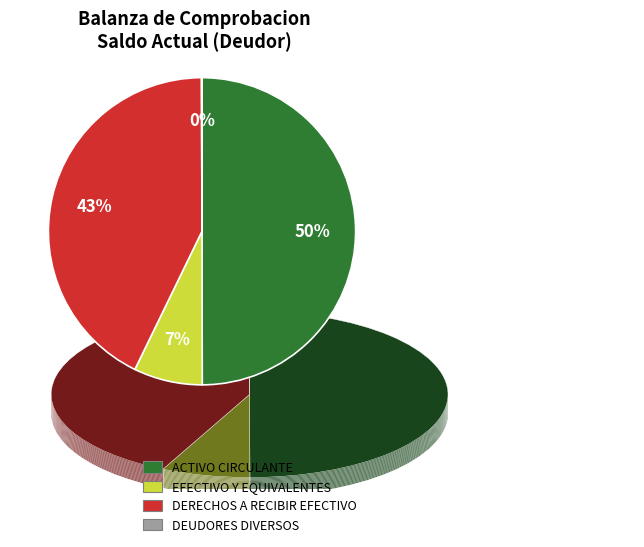

Which has a higher value, ACTIVO CIRCULANTE or DERECHOS A RECIBIR EFECTIVO O EQUIVALENTES?

ACTIVO CIRCULANTE